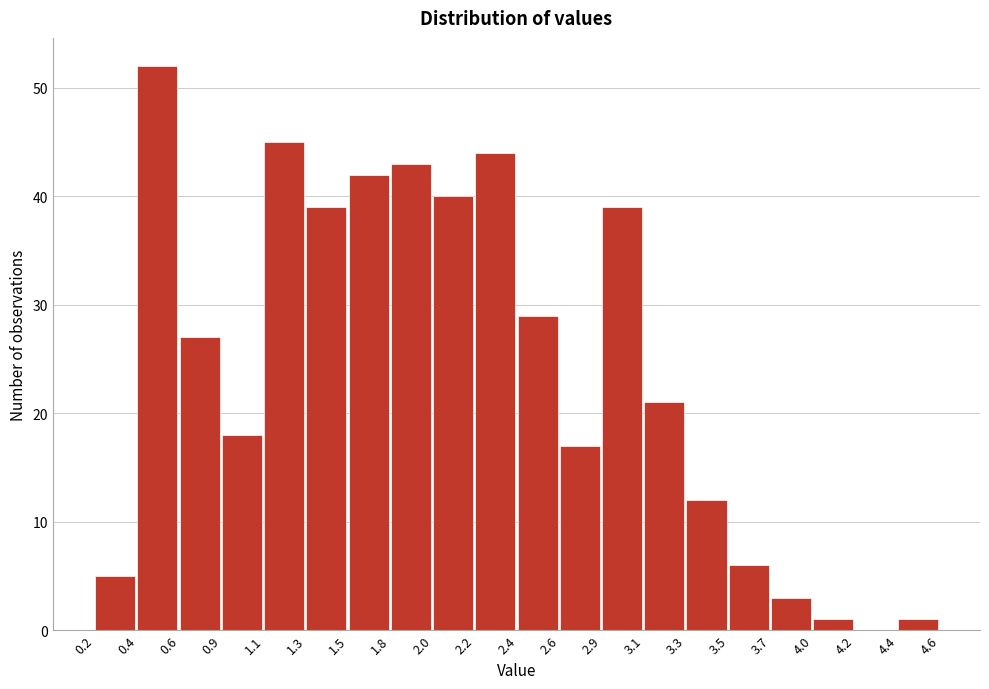

Reading left to right, transcribe all the data shown in this chart.

0.2=5	0.4=52	0.6=27	0.9=18	1.1=45	1.3=39	1.5=42	1.8=43	2.0=40	2.2=44	2.4=29	2.6=17	2.9=39	3.1=21	3.3=12	3.5=6	3.7=3	4.0=1	4.2=0	4.4=1